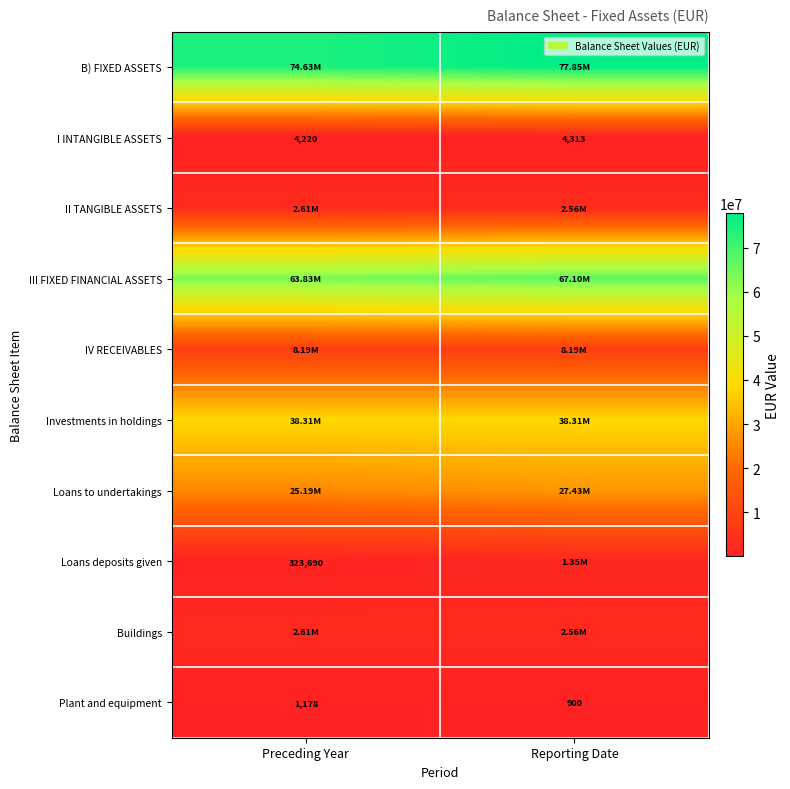

What is the sum of the I INTANGIBLE ASSETS values at Preceding Year and Reporting Date?

8533